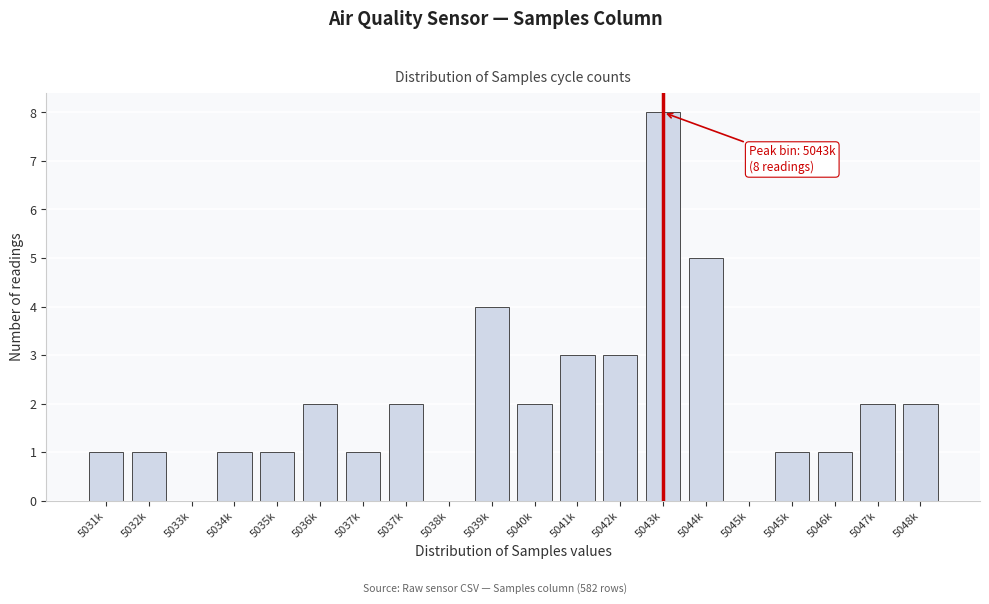

How many series are shown in this chart?

1